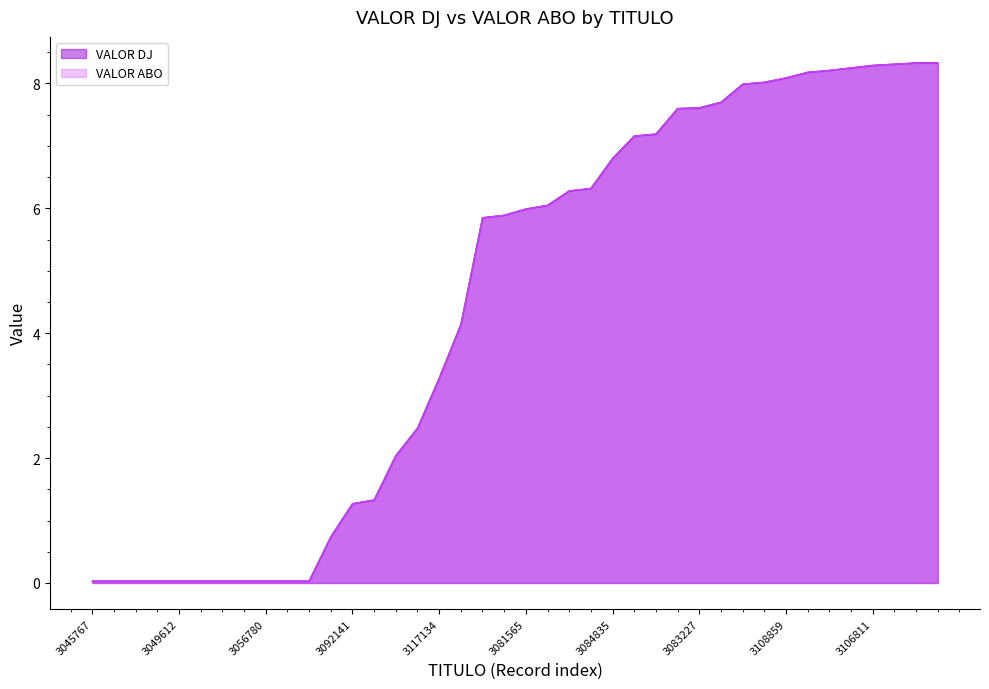

Is it true that VALOR ABO equals 5.2 at 3106811?

False